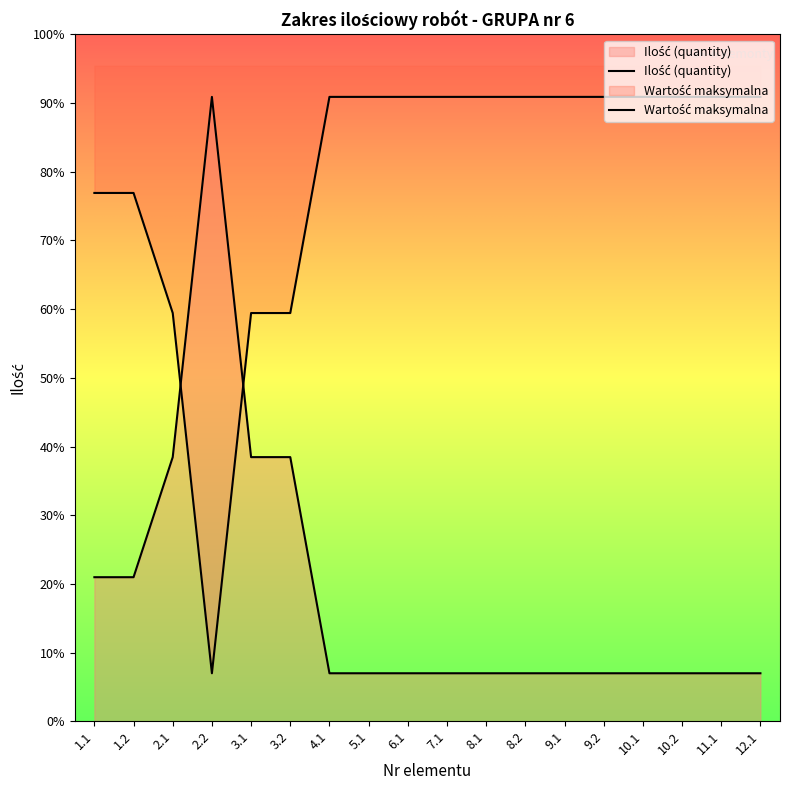

Between 11.1 and 5.1, which is larger?

11.1